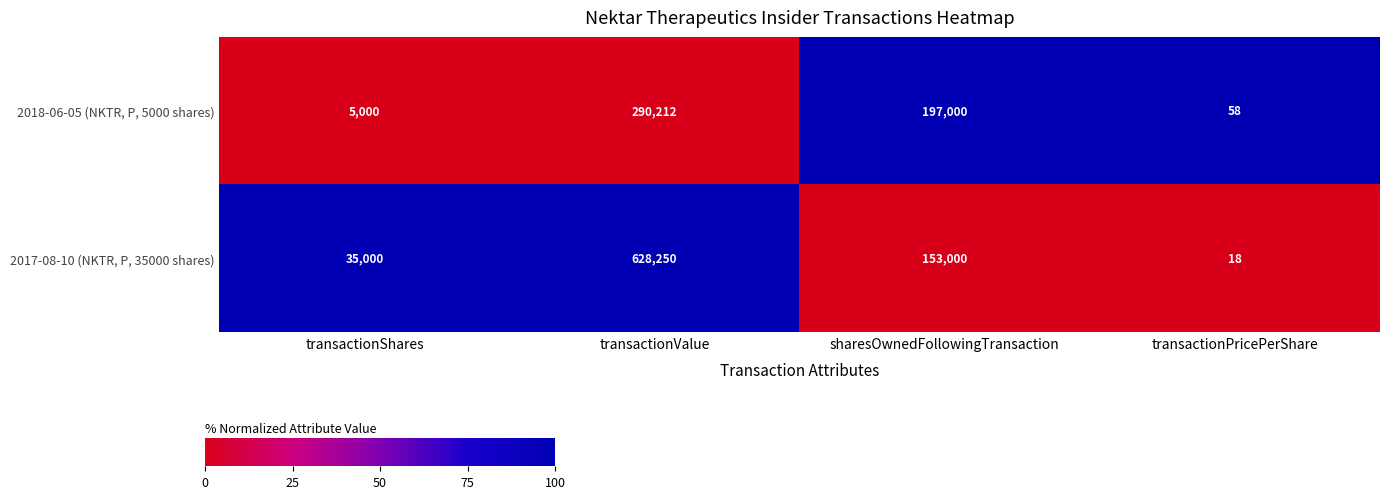

Is the value of 2017-08-10 (NKTR, P, 35000 shares) at transactionPricePerShare greater than the value of 2018-06-05 (NKTR, P, 5000 shares) at transactionShares?

No